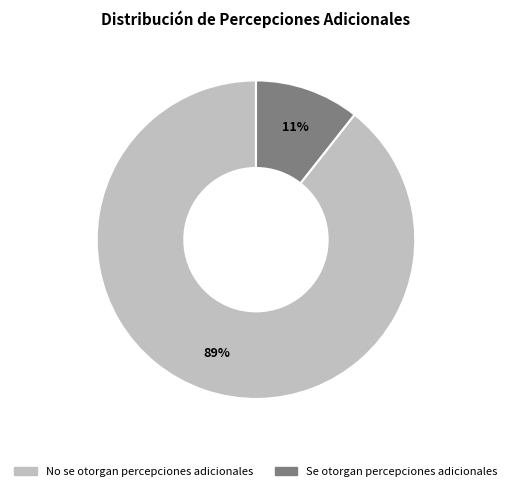

Which slice represents more than half of the pie?

No se otorgan percepciones adicionales